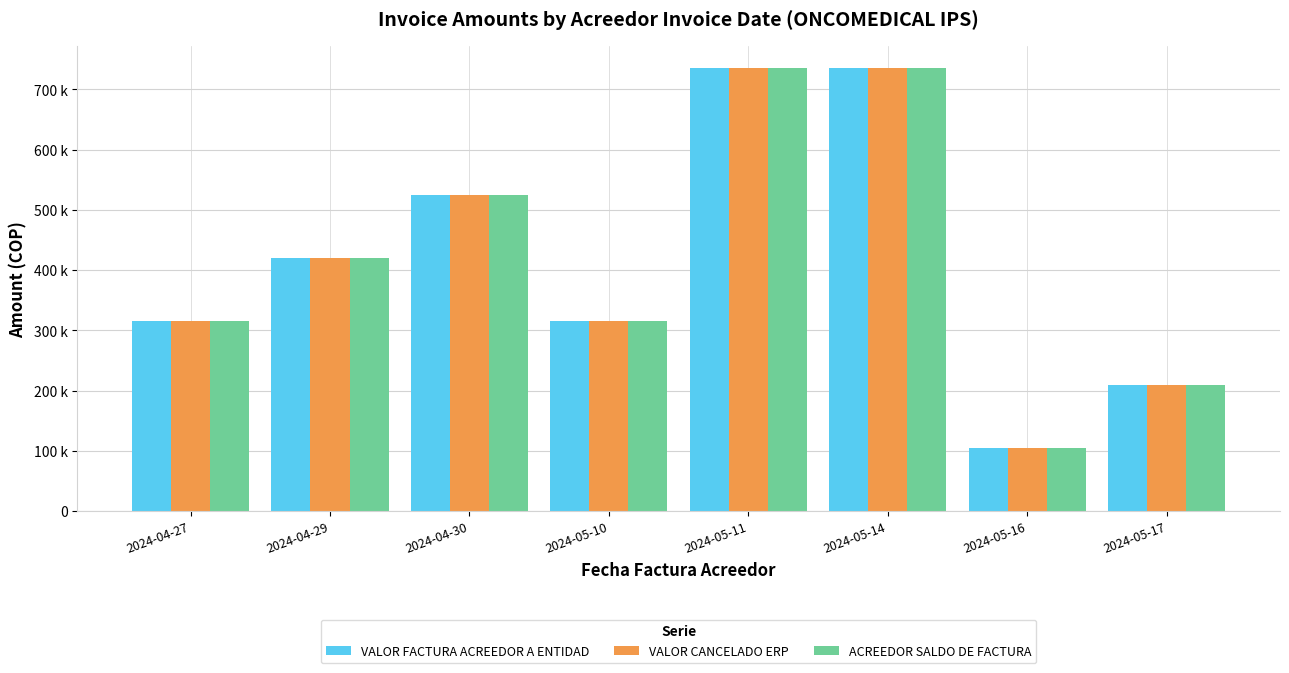

Between 2024-04-29 and 2024-05-16, which series saw the biggest shift?

VALOR FACTURA ACREEDOR A ENTIDAD